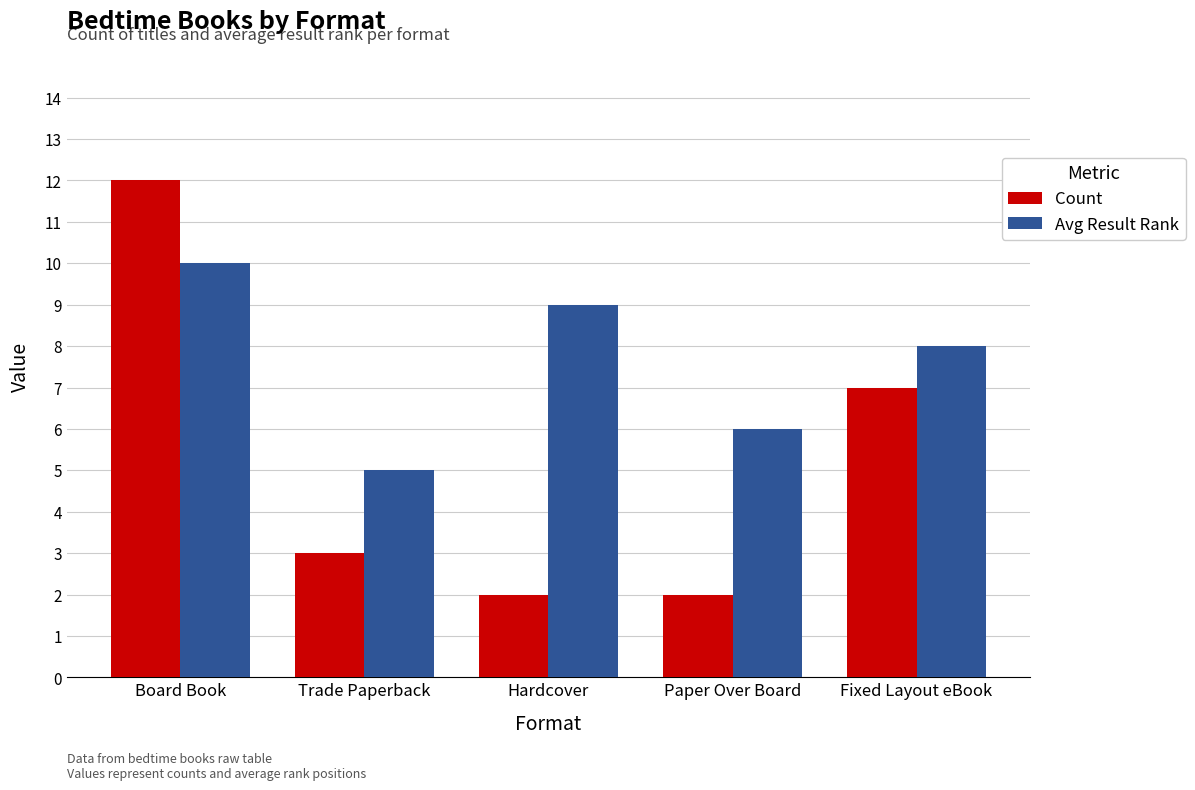

What is the label of the 2nd bar from the right?

Paper Over Board